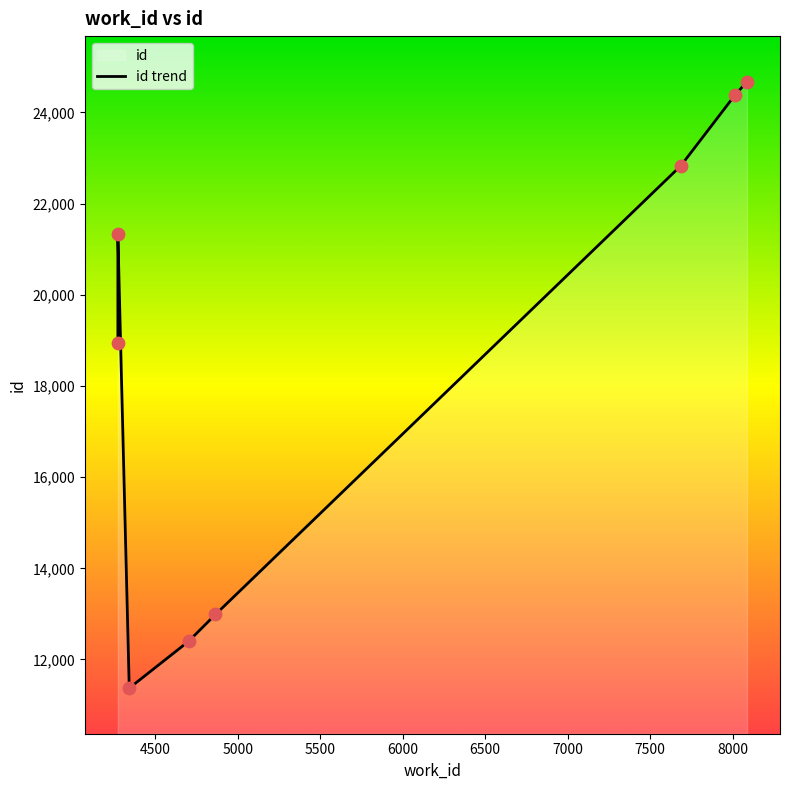

What is the change in value from 4864 to 8088?

+11685